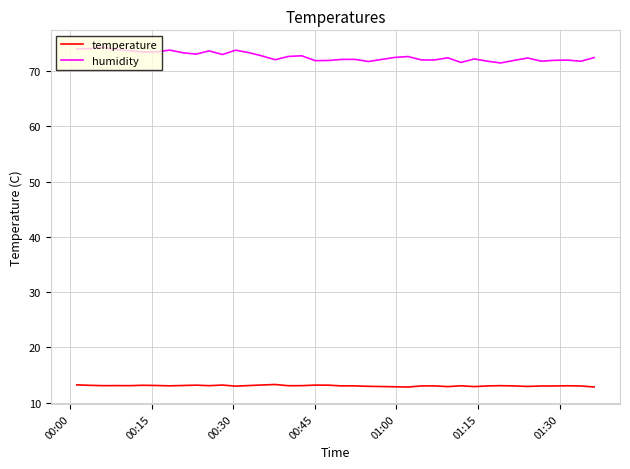

Does the chart display data point markers on the line(s)?

No